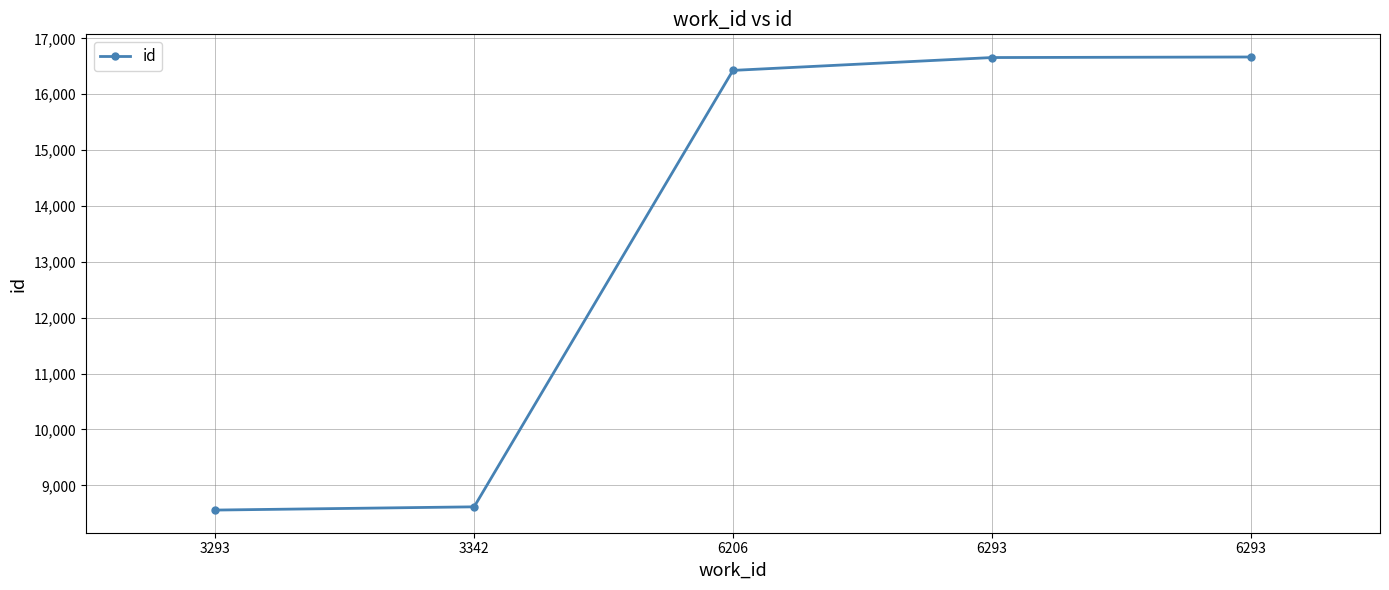

True or false: there are more than 1 points higher than both neighbors.

False